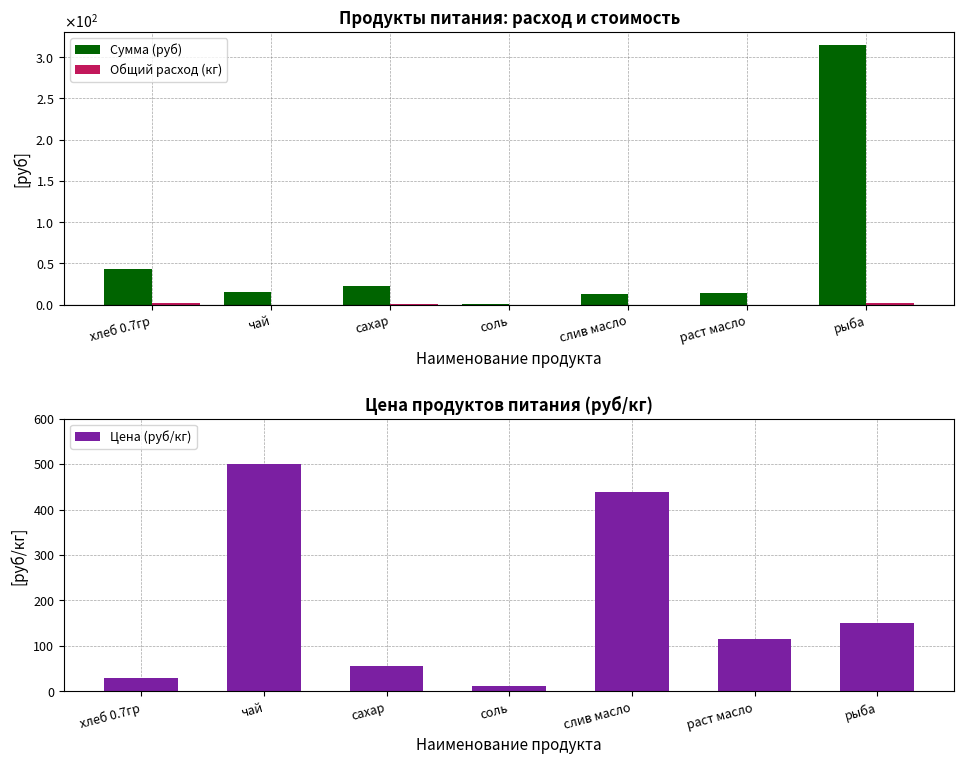

How many bars are there in each group?

3